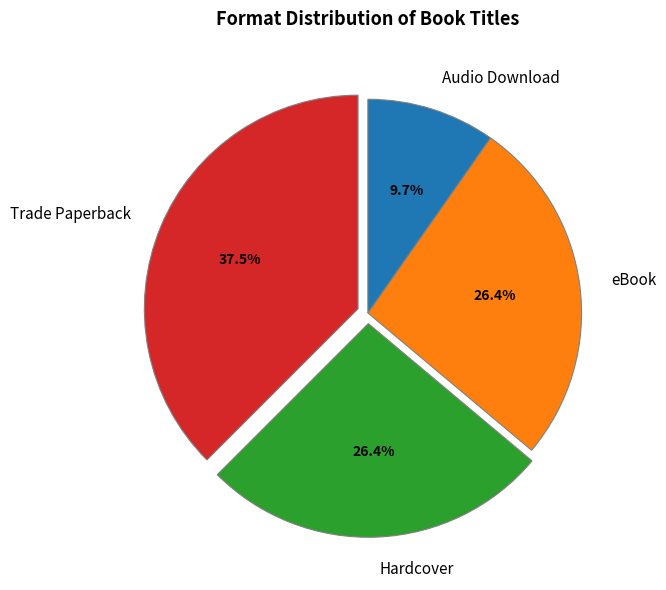

What is the smallest slice in the pie chart?

Audio Download